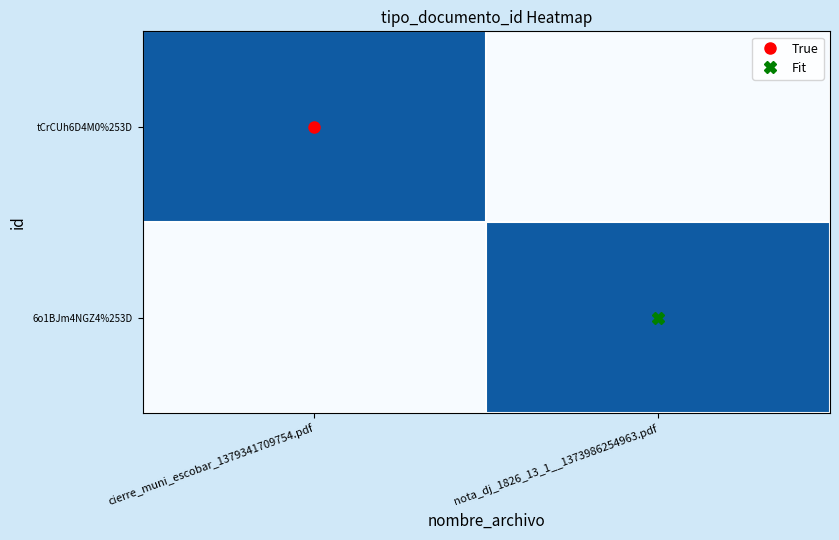

Count the number of categories in the chart.

2